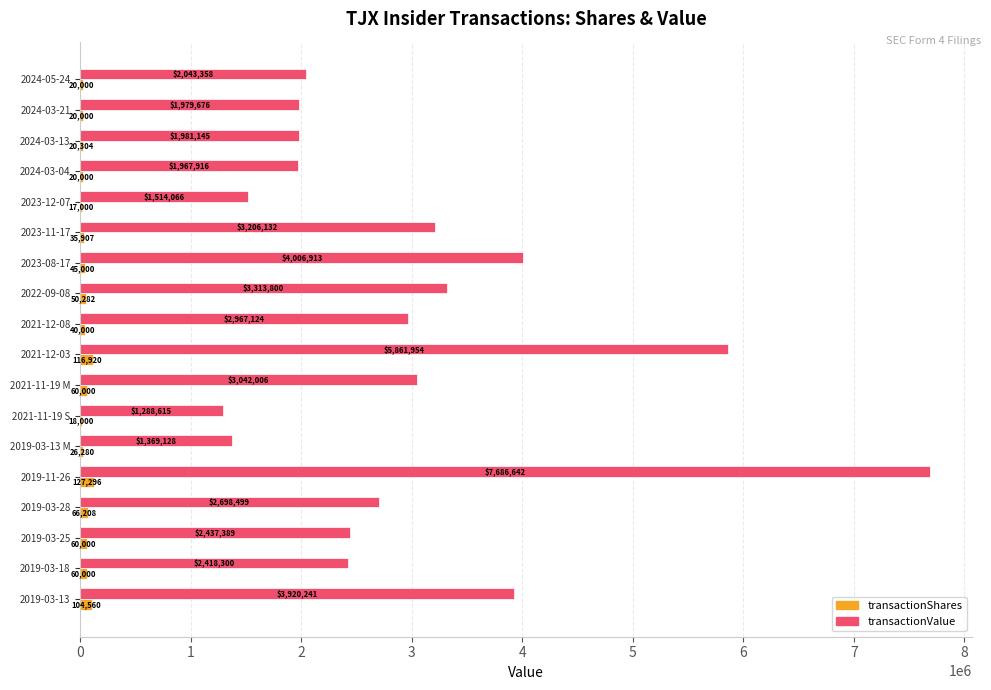

Is the value of transactionShares at 2021-12-03 greater than the value of transactionValue at 2019-03-28?

No